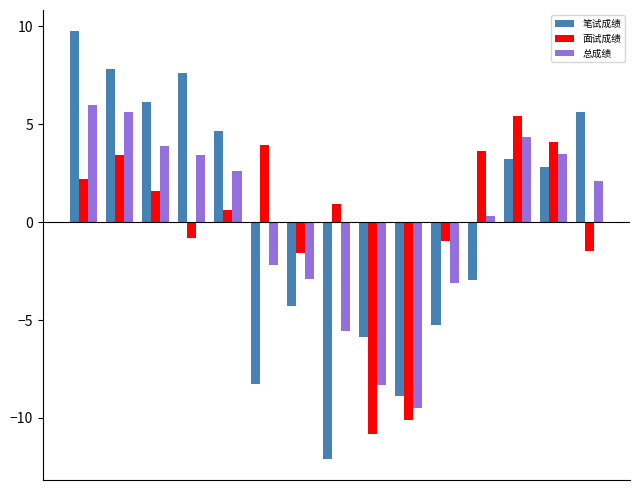

What is the highest value of the 总成绩 series?

6.0